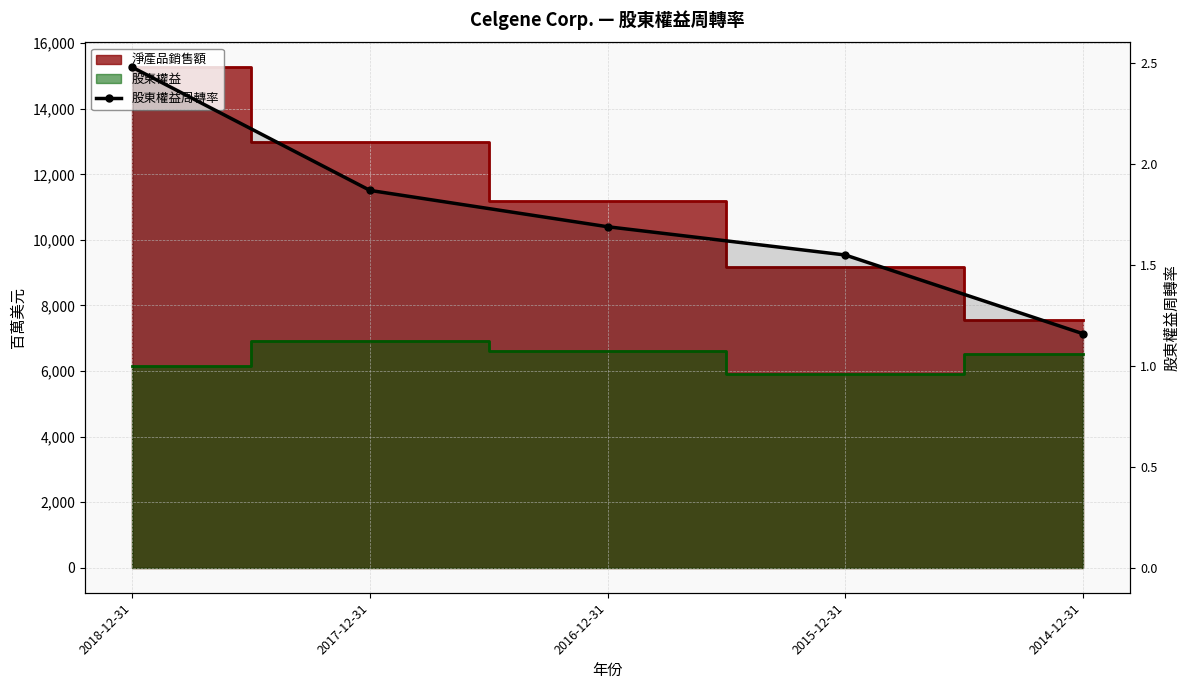

True or false: the data shows 2.8 at 2015-12-31.

False